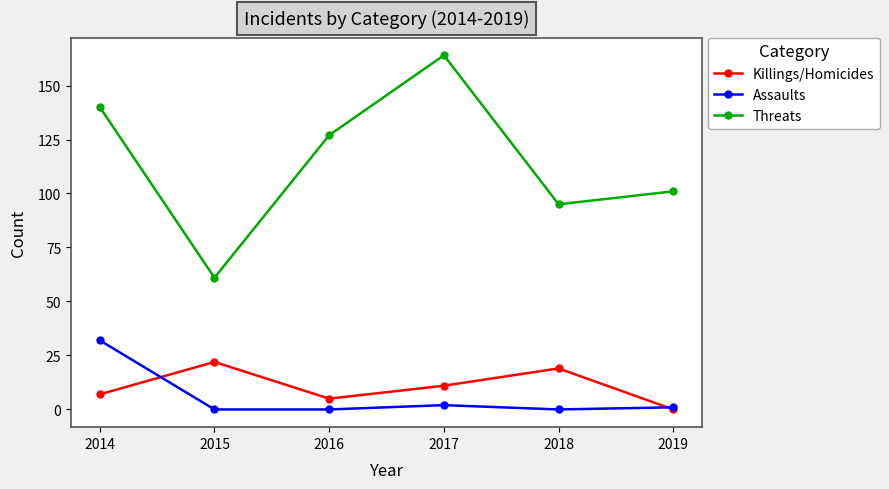

At which label does Assaults reach its peak?

2014